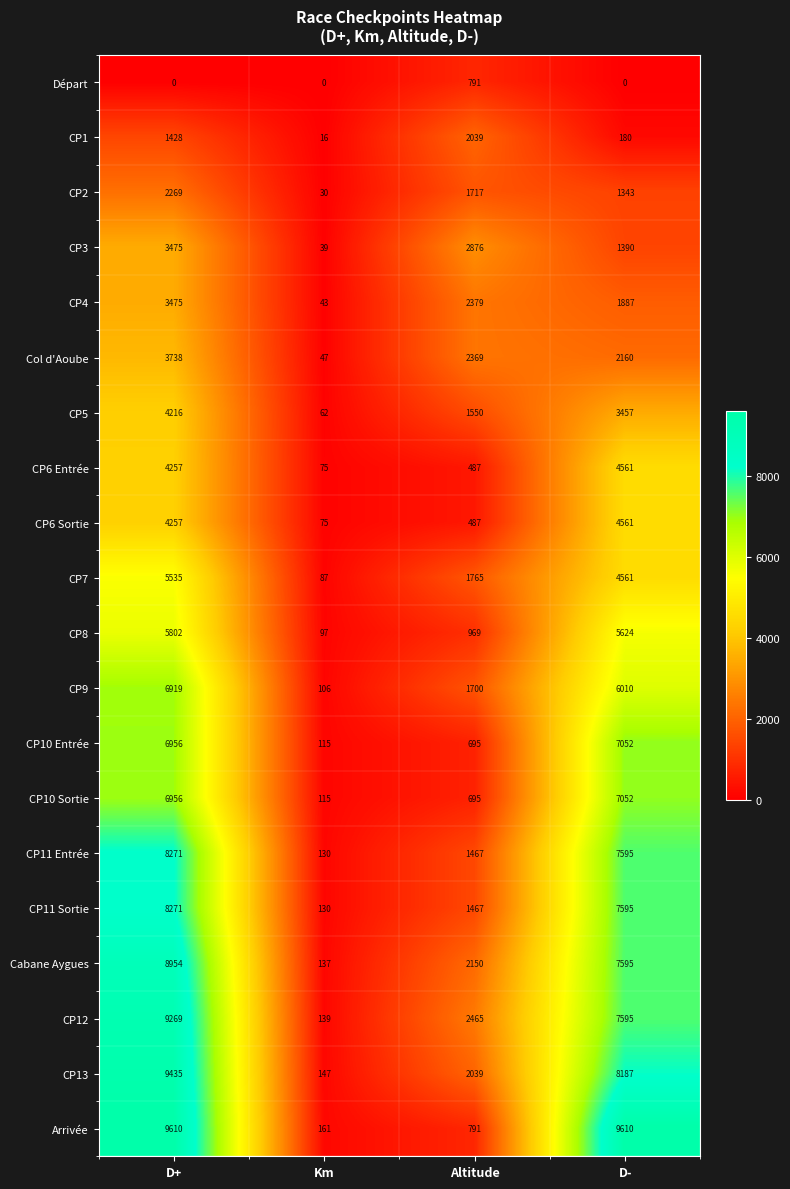

How many distinct data groups are displayed?

20